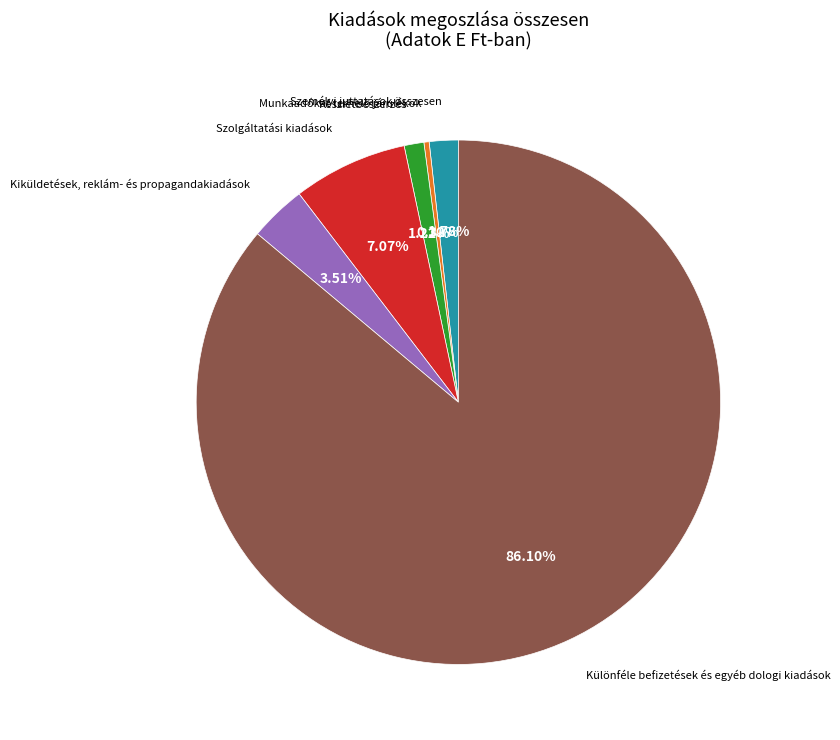

Count the number of slices in the pie.

6